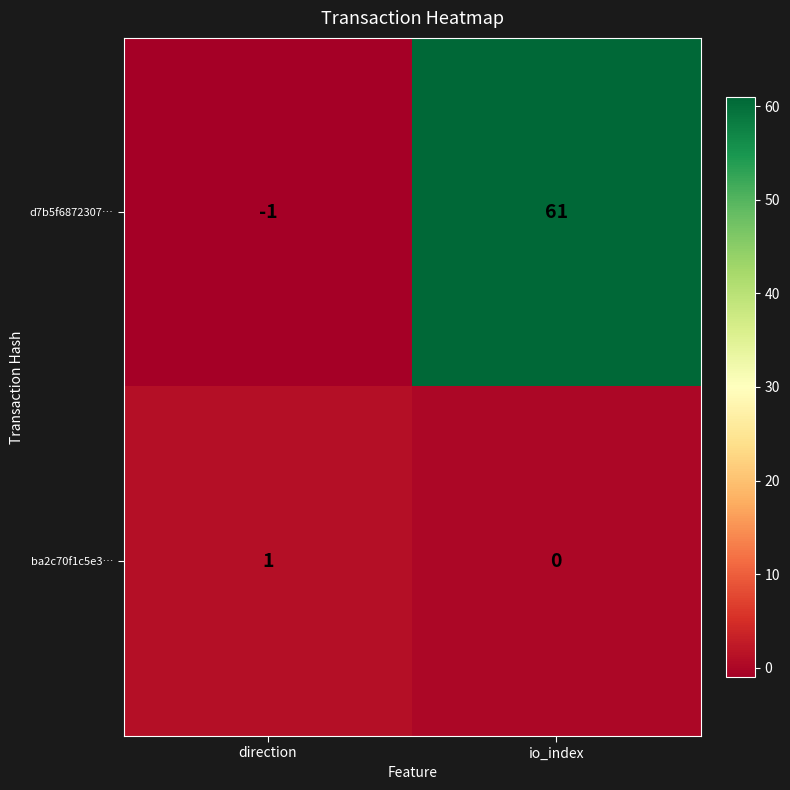

True or false: ba2c70f1c5e3… has a value of 1 at direction.

True